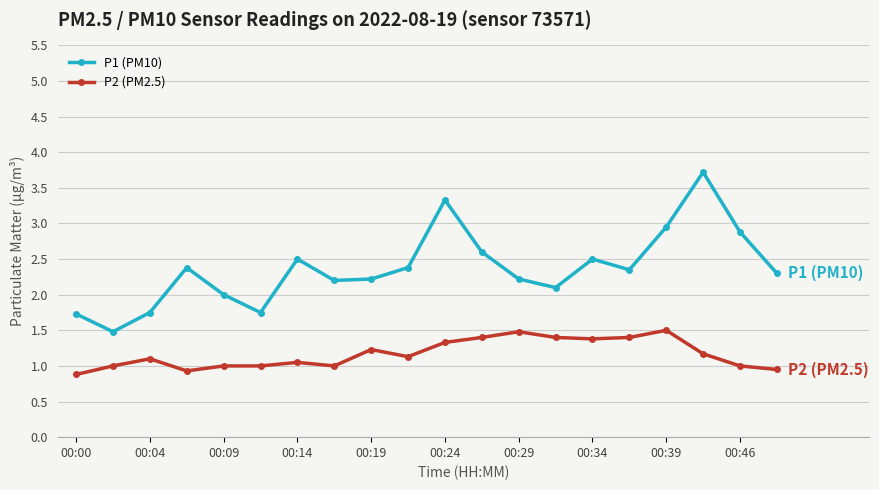

What is the value of the P2 (PM2.5) point at the 1st from the left?

0.9